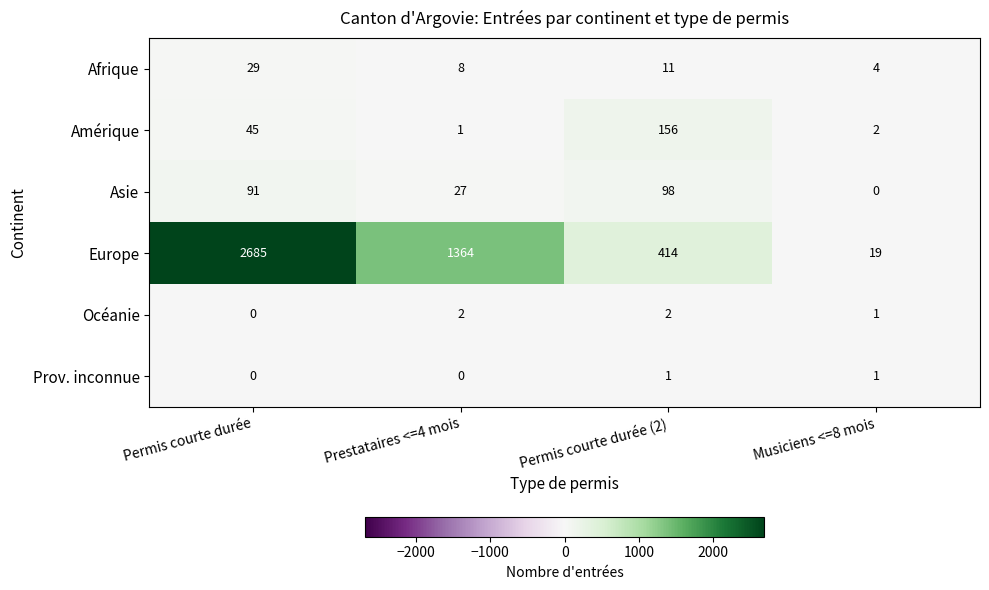

What is the average value of the Asie series?

54